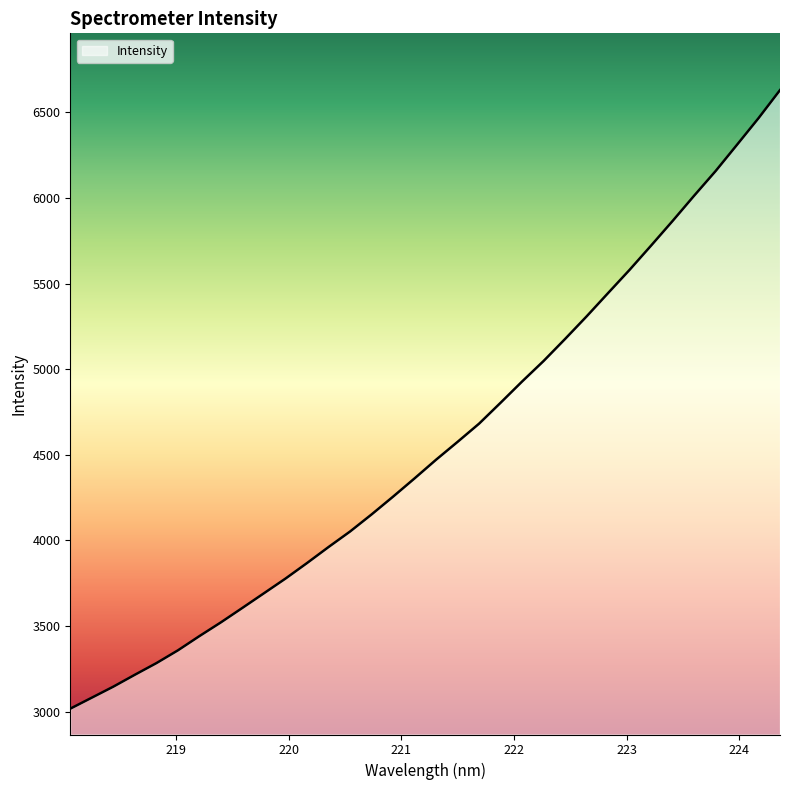

What is the difference between the maximum and minimum values?

3613.3